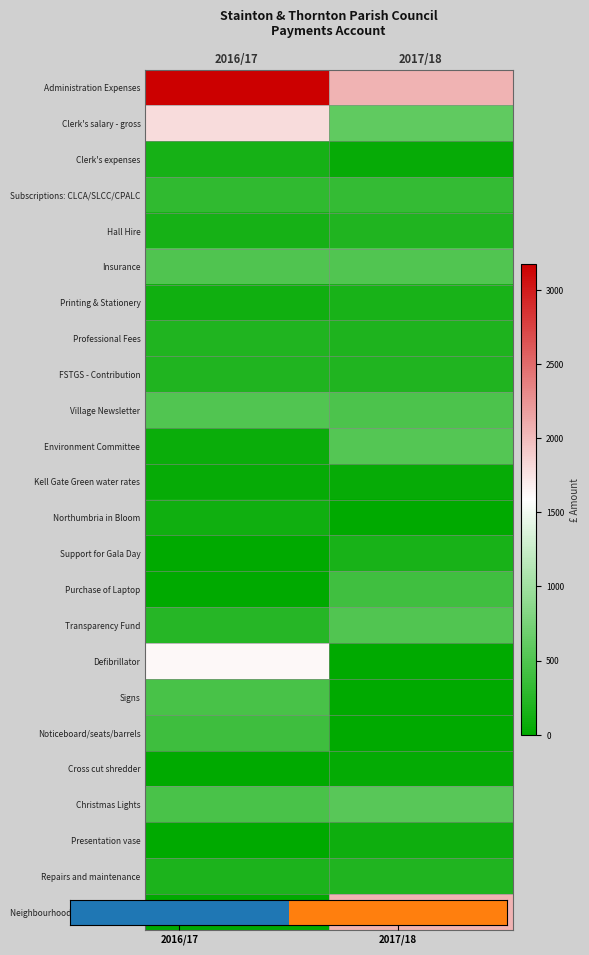

Which series has the largest range (max minus min)?

Neighbourhood Plan expenditure